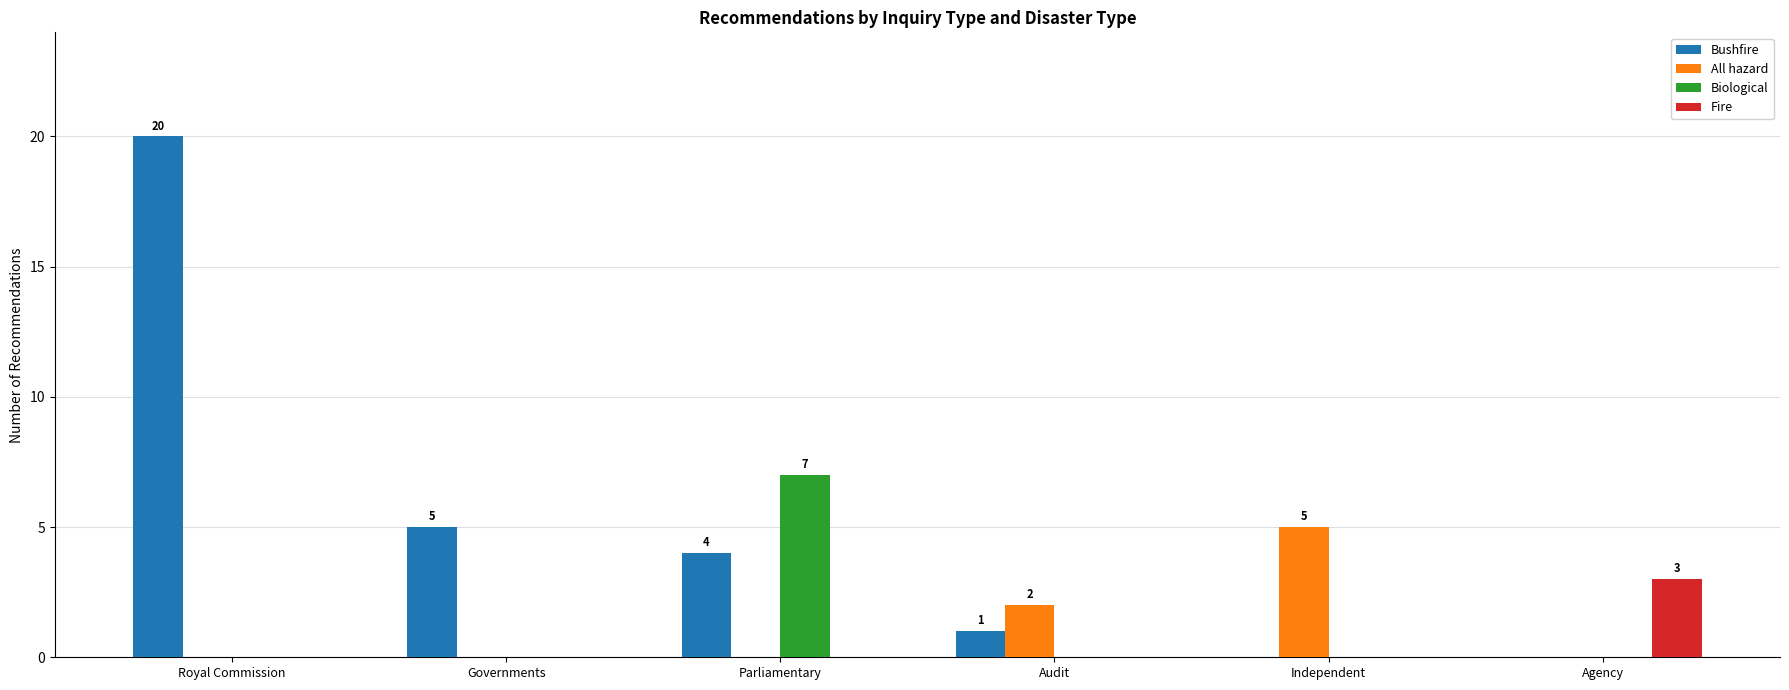

Count the Biological values in the range 0 to 1.

5